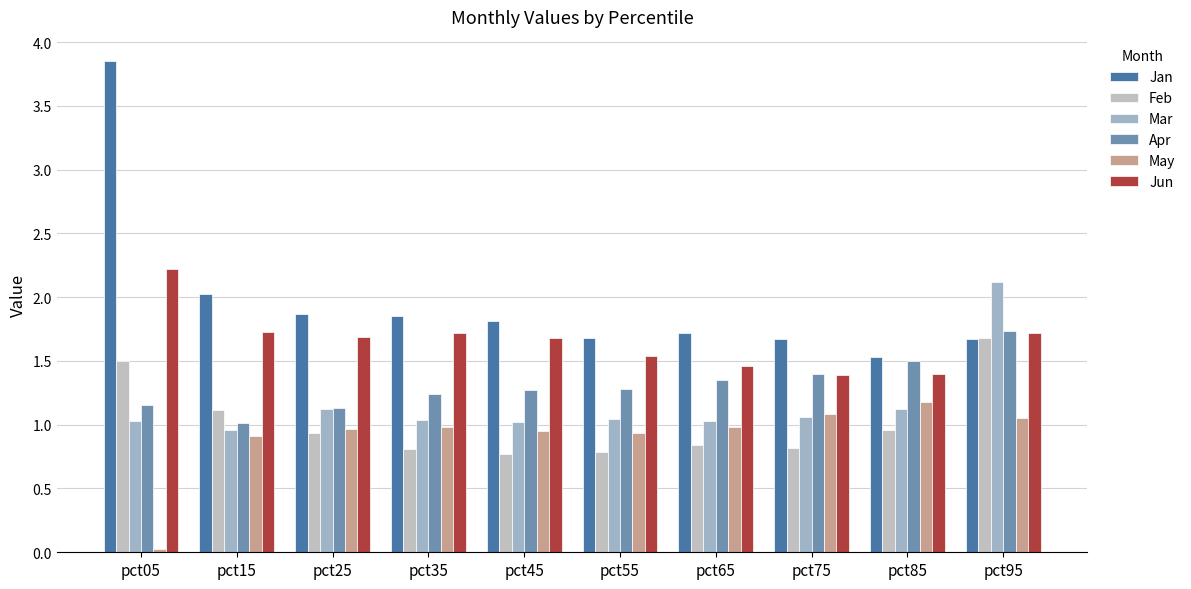

At which category is the sum across all series the highest?

pct95